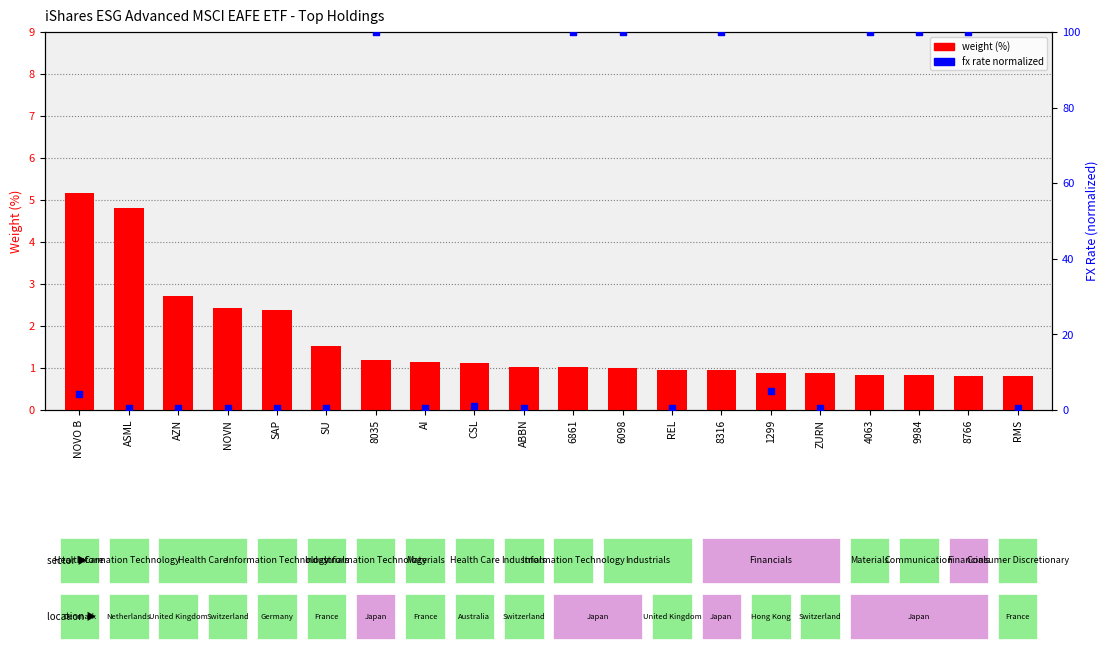

Which series reaches the maximum Y coordinate?

fx rate (normalized)